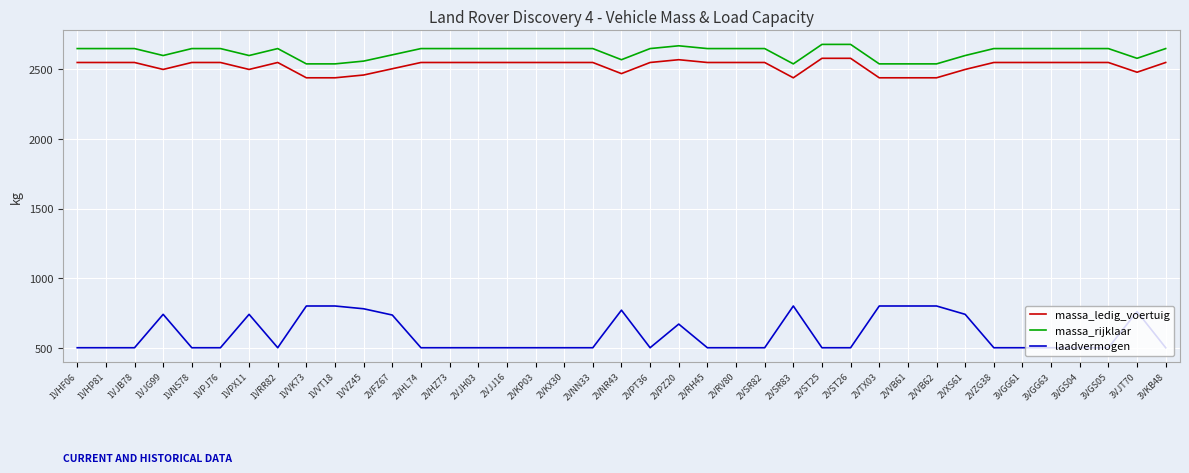

What is the total value across all series at 3VKB48?

5700